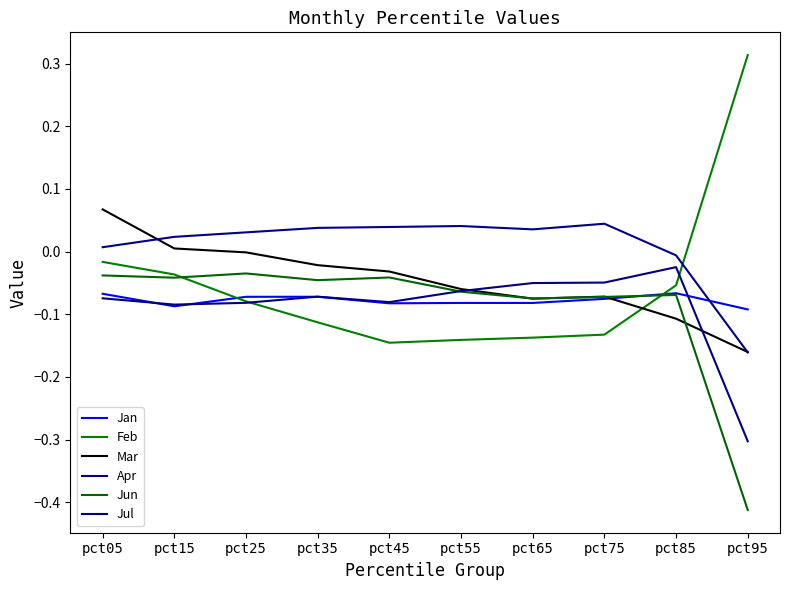

List the series in order of their peak value, lowest first.

Jan, Jun, Jul, Apr, Mar, Feb